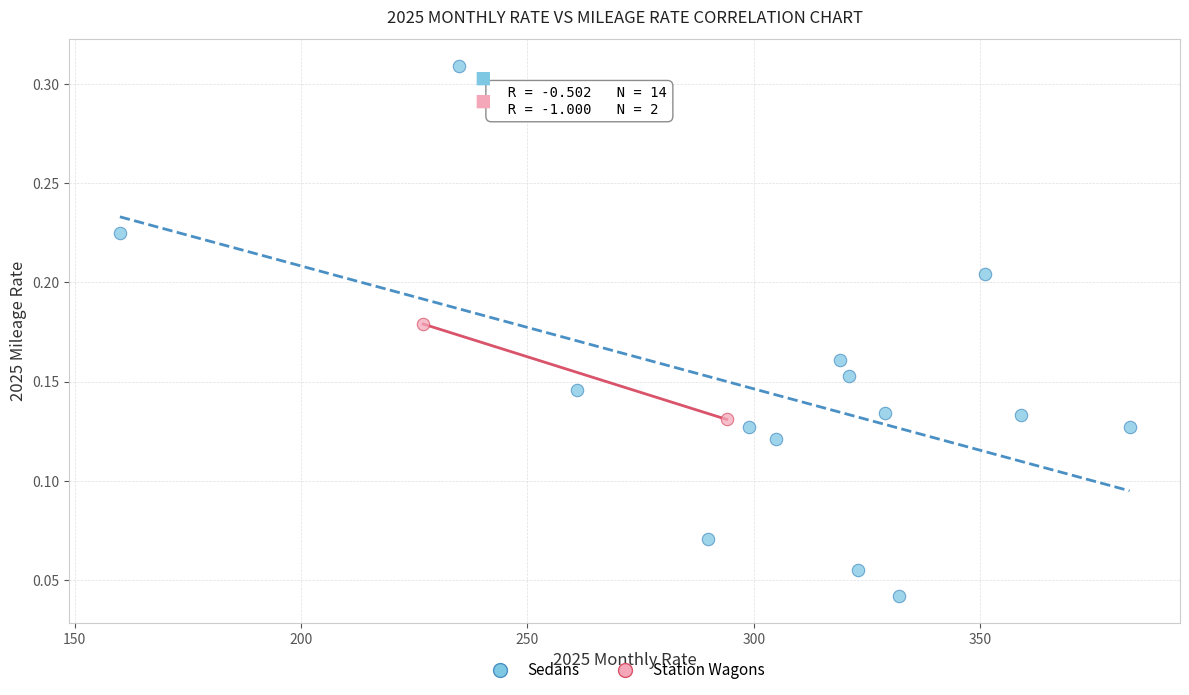

What are all the series names shown in the legend?

Sedans, Station Wagons